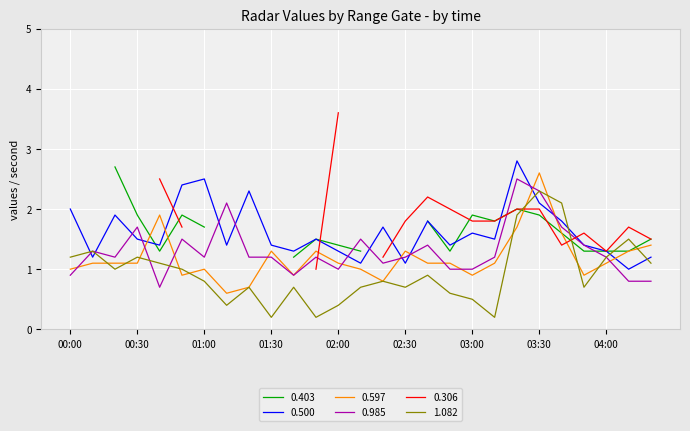

What is the spread (max minus min) of values at 01:50?

1.3